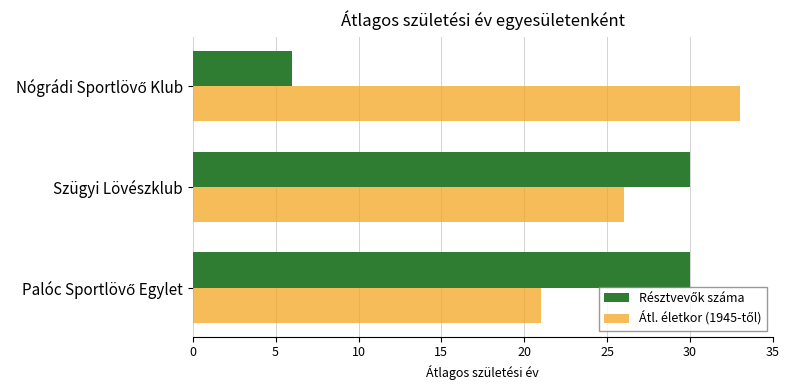

How many data points does each series have?

3